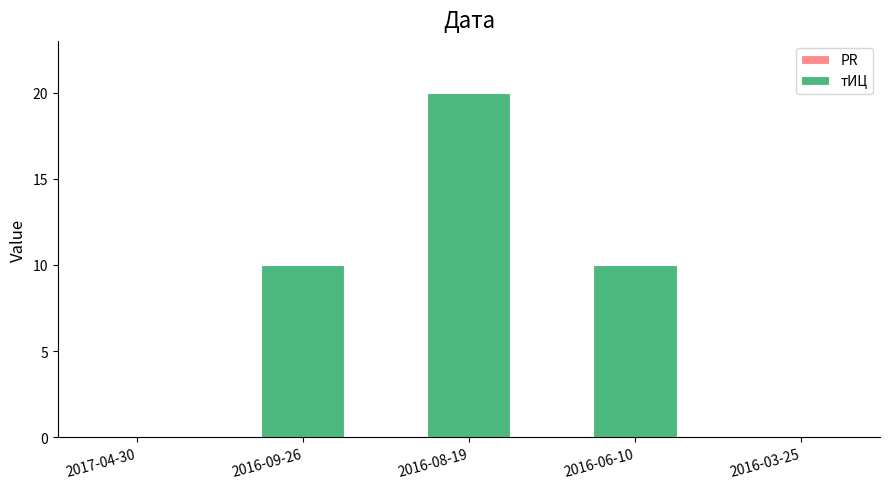

Which label corresponds to the largest value in the chart?

2016-08-19